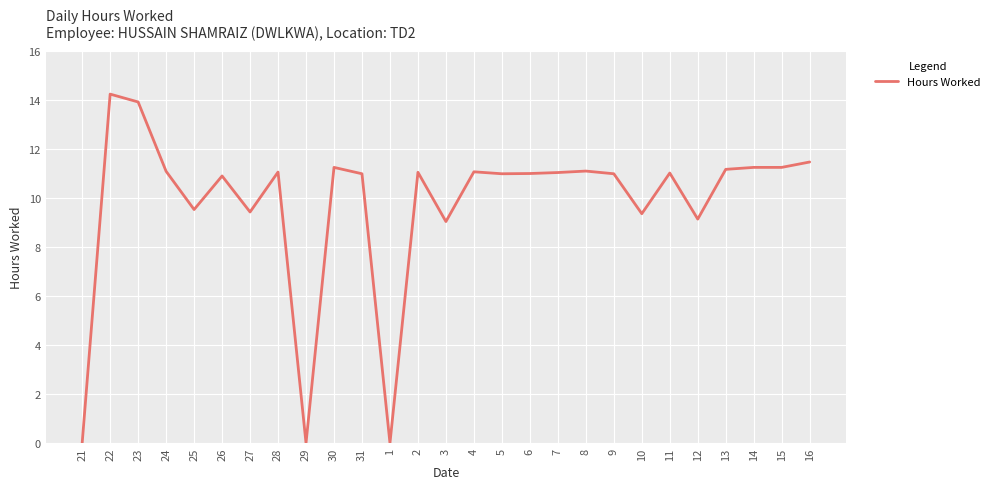

How many distinct data groups are displayed?

1